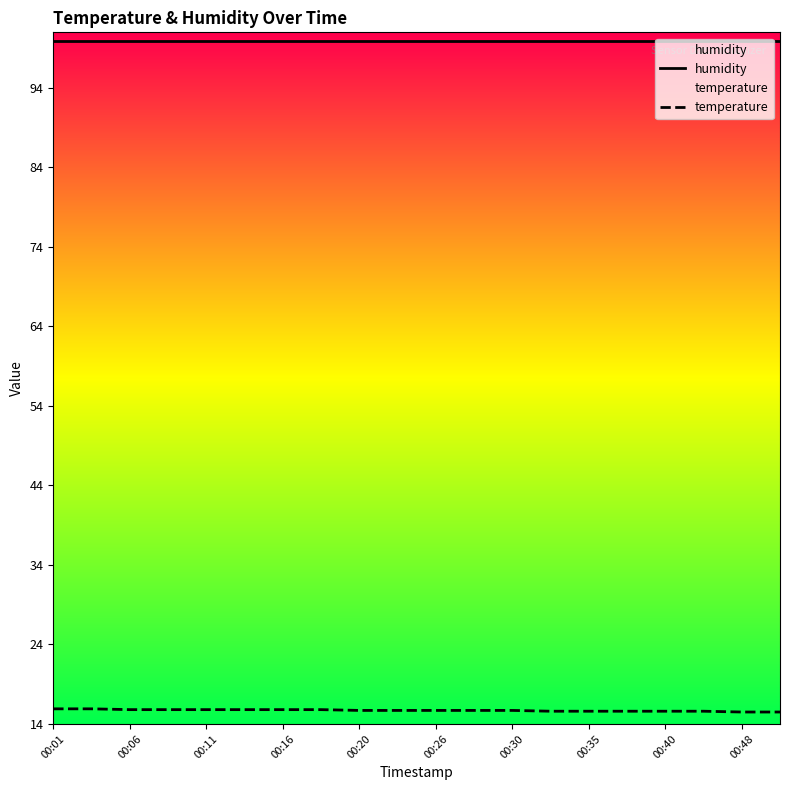

Which series has the largest total across all categories?

humidity